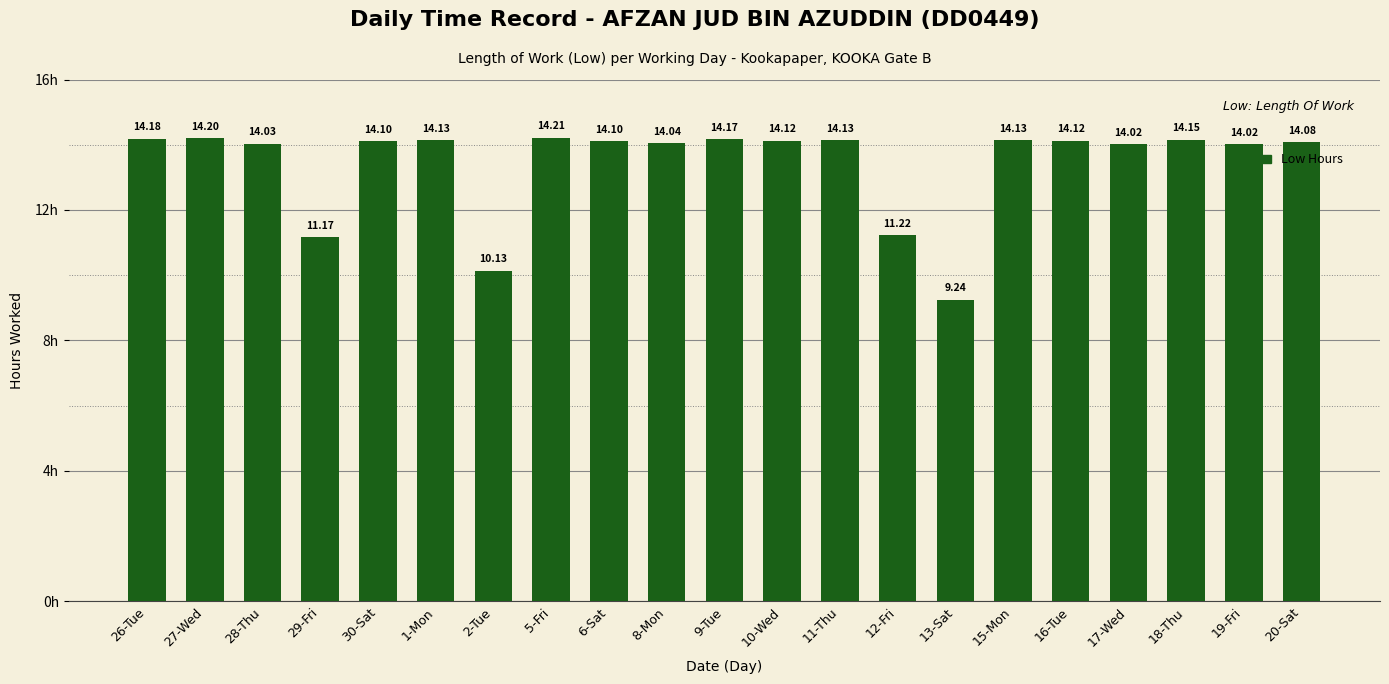

Approximately how many times larger is the value at 27-Wed compared to 9-Tue?

1.0